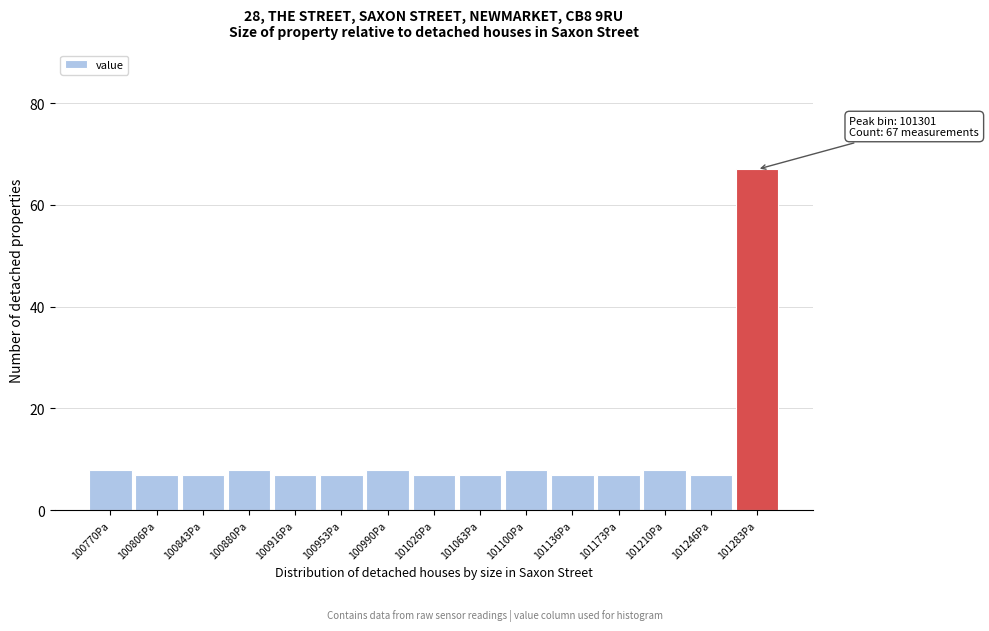

Reading left to right, what are all the values shown in this chart?

100770Pa=8	100806Pa=7	100843Pa=7	100880Pa=8	100916Pa=7	100953Pa=7	100990Pa=8	101026Pa=7	101063Pa=7	101100Pa=8	101136Pa=7	101173Pa=7	101210Pa=8	101246Pa=7	101283Pa=67